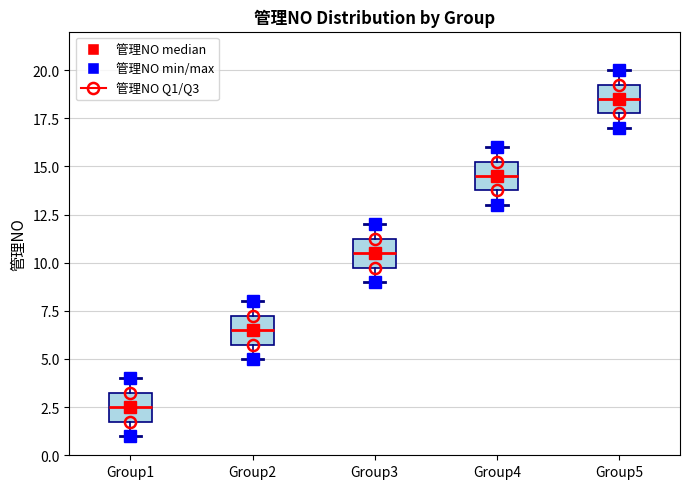

Reading left to right, transcribe this box plot: for each box, give where its median line is, the range the box spans, and where its two whiskers end, as read against the y-axis. The values are not printed on the chart, so give them approximately, as read against the axis.

Group1: median 2.5, box 2.0 to 3.5, whiskers 1.0 to 4.0
Group2: median 6.5, box 6.0 to 7.5, whiskers 5.0 to 8.0
Group3: median 10.5, box 10.0 to 11.5, whiskers 9.0 to 12.0
Group4: median 14.5, box 14.0 to 15.5, whiskers 13.0 to 16.0
Group5: median 18.5, box 18.0 to 19.5, whiskers 17.0 to 20.0